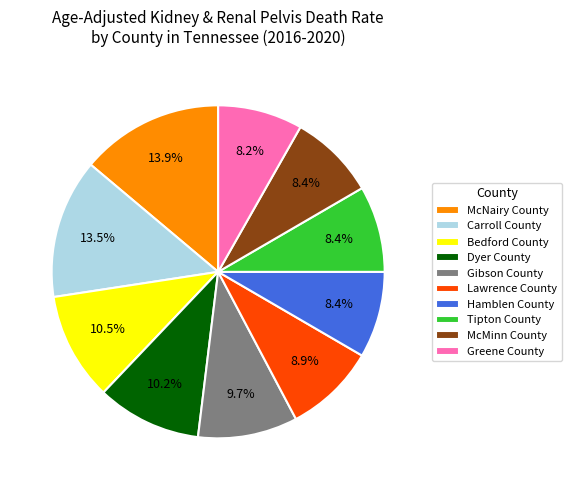

How many slices are in this pie chart?

10